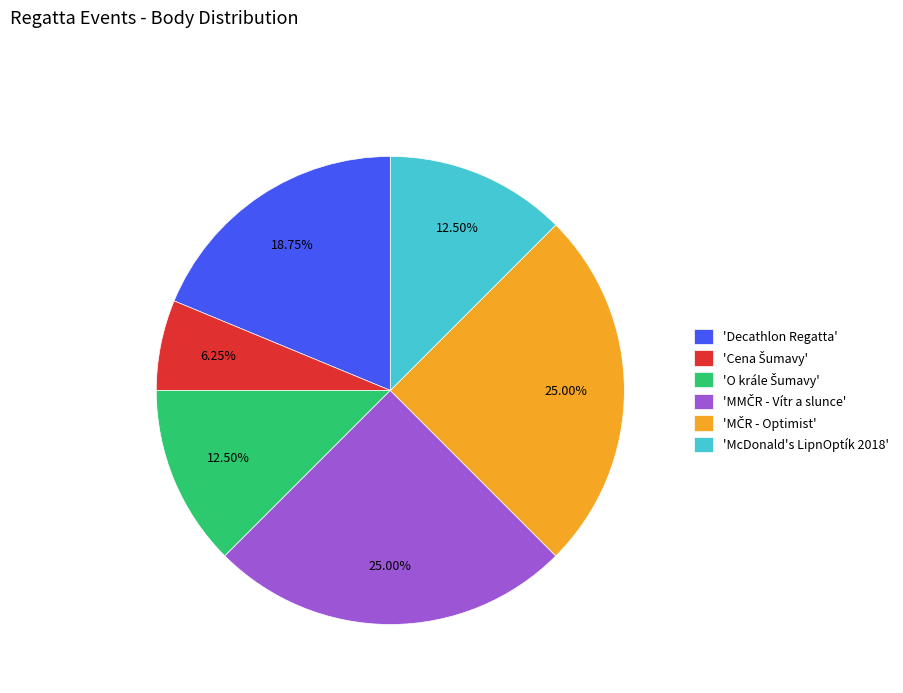

Is there a majority slice in this chart?

No